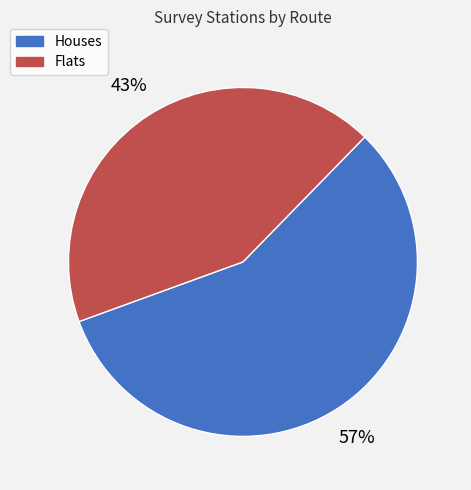

To the nearest percent, what is the average slice percentage?

50%